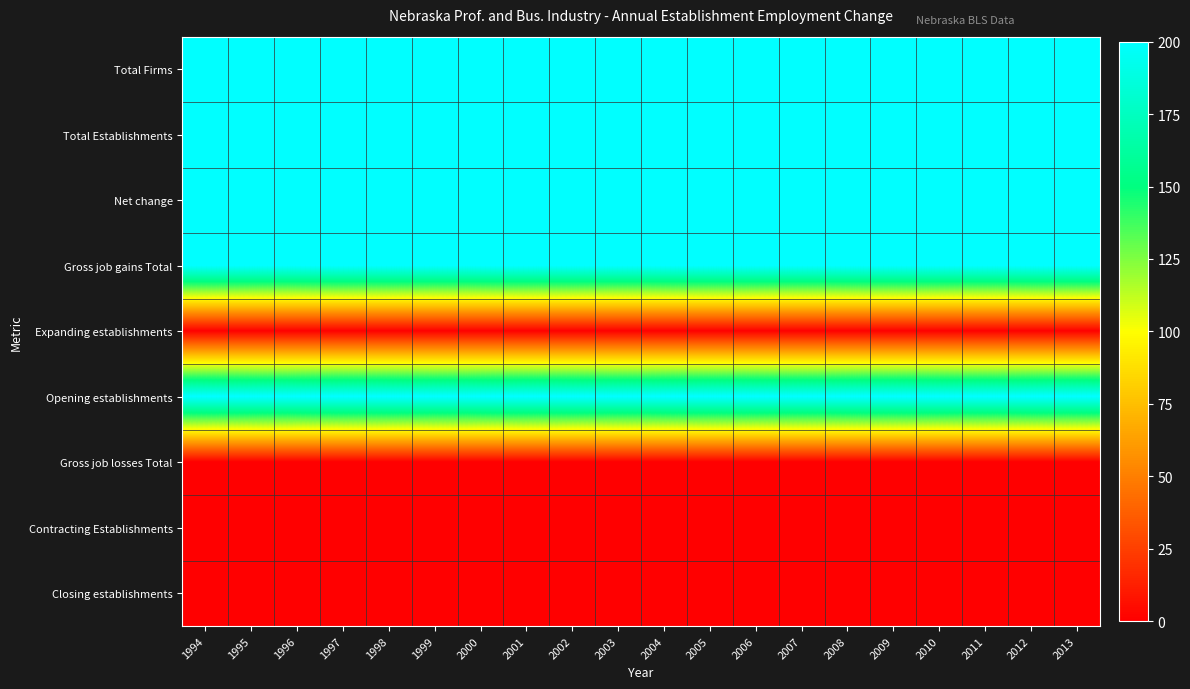

Rank the series by their maximum value, from lowest to highest.

Expanding establishments, Gross job losses Total, Contracting Establishments, Closing establishments, Total Firms, Total Establishments, Net change, Gross job gains Total, Opening establishments